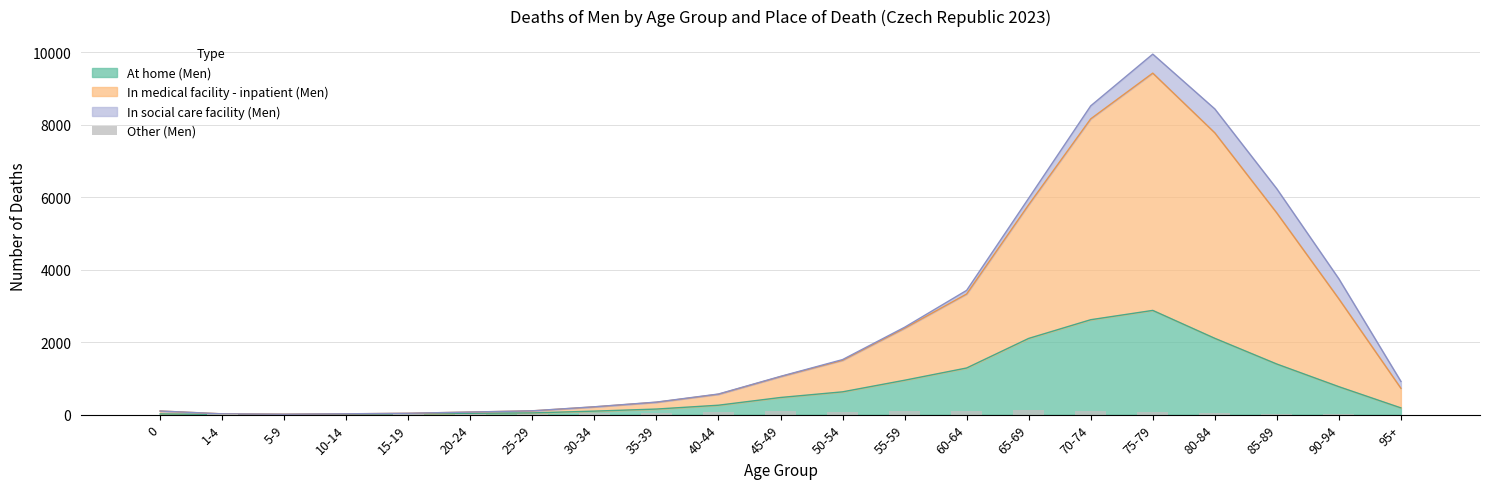

What is the highest value of the At home (Men) series?

2876